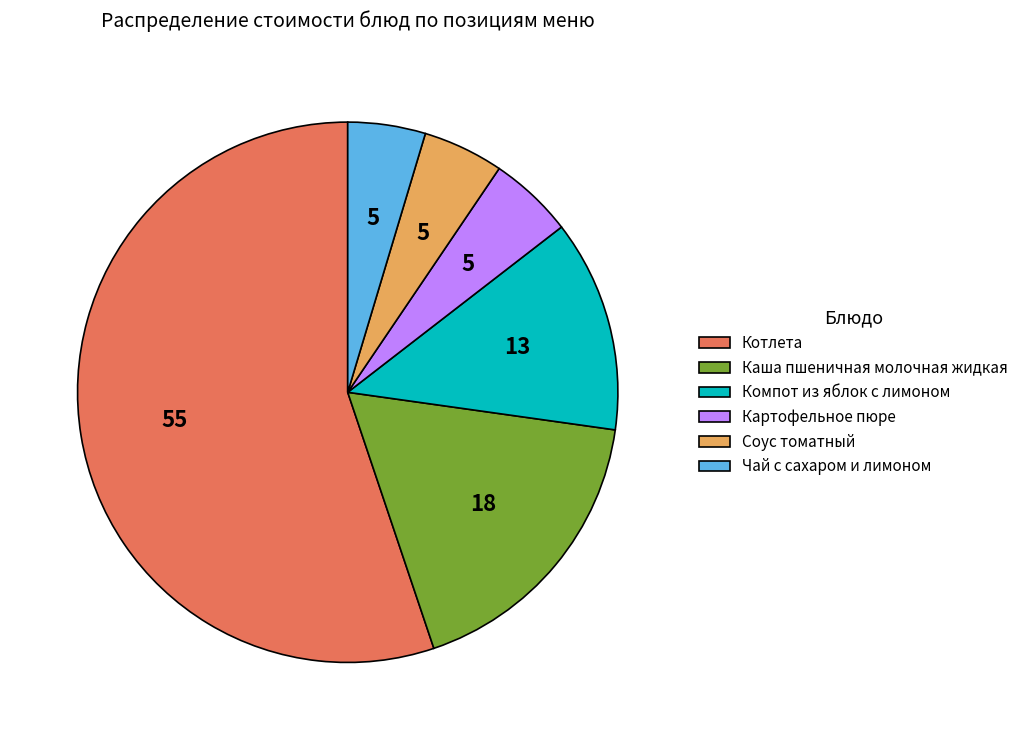

Is it true that Чай с сахаром и лимоном is 5% of the pie?

True